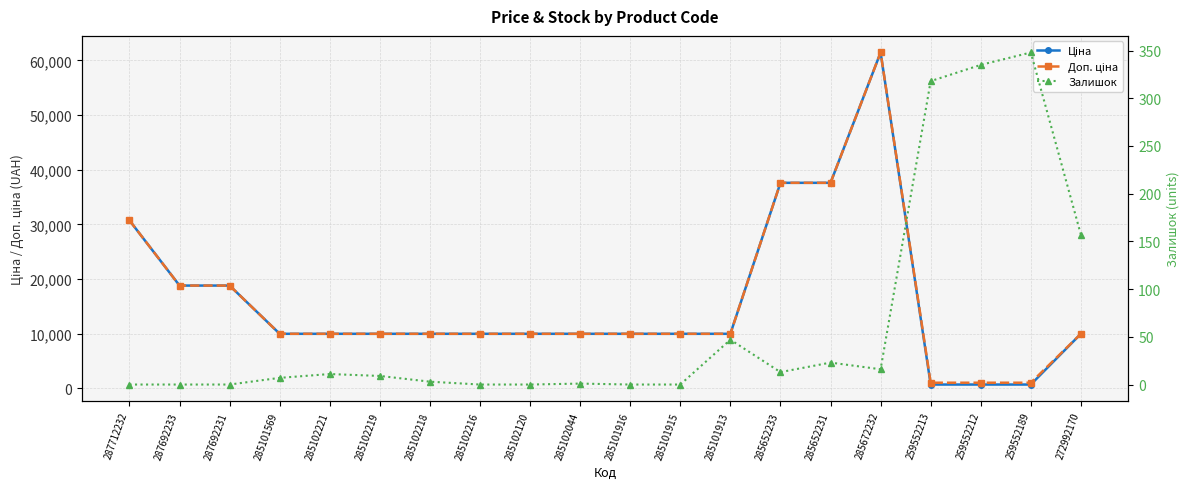

Reading left to right, transcribe all the data shown in this chart.

Ціна: 287712232=30717.1	287692233=18796.8	287692231=18796.8	285101569=9975.0	285102221=9975.0	285102219=9975.0	285102218=9975.0	285102216=9975.0	285102120=9975.0	285102044=9975.0	285101916=9975.0	285101915=9975.0	285101913=9975.0	285652233=37593.6	285652231=37593.6	285672232=61434.3	259552213=693.7	259552212=693.7	259552189=693.7	272992170=9975.0
Доп. ціна: 287712232=30717.1	287692233=18796.8	287692231=18796.8	285101569=9975.0	285102221=9975.0	285102219=9975.0	285102218=9975.0	285102216=9975.0	285102120=9975.0	285102044=9975.0	285101916=9975.0	285101915=9975.0	285101913=9975.0	285652233=37593.6	285652231=37593.6	285672232=61434.3	259552213=1024.6	259552212=1024.6	259552189=1024.6	272992170=9975.0
Залишок: 287712232=0.0	287692233=0.0	287692231=0.0	285101569=7.0	285102221=11.0	285102219=9.0	285102218=3.0	285102216=0.0	285102120=0.0	285102044=1.0	285101916=0.0	285101915=0.0	285101913=47.0	285652233=13.0	285652231=23.0	285672232=16.0	259552213=318.0	259552212=335.0	259552189=348.0	272992170=157.0